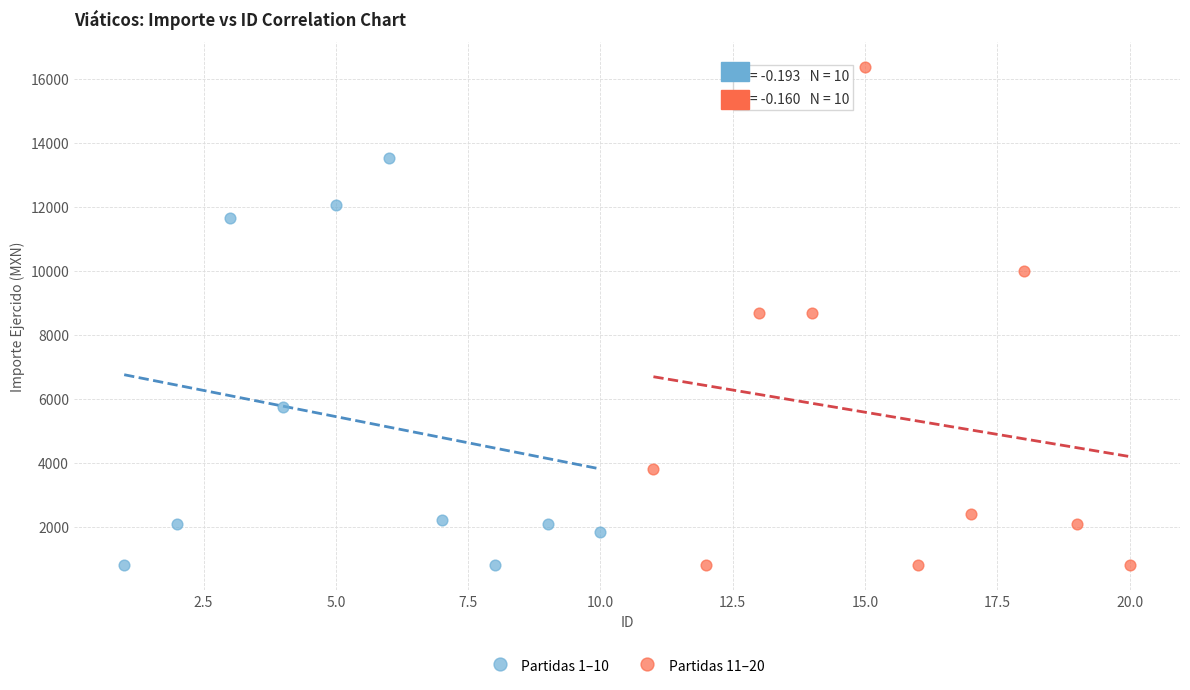

Which series reaches the maximum Y coordinate?

Partidas 11–20